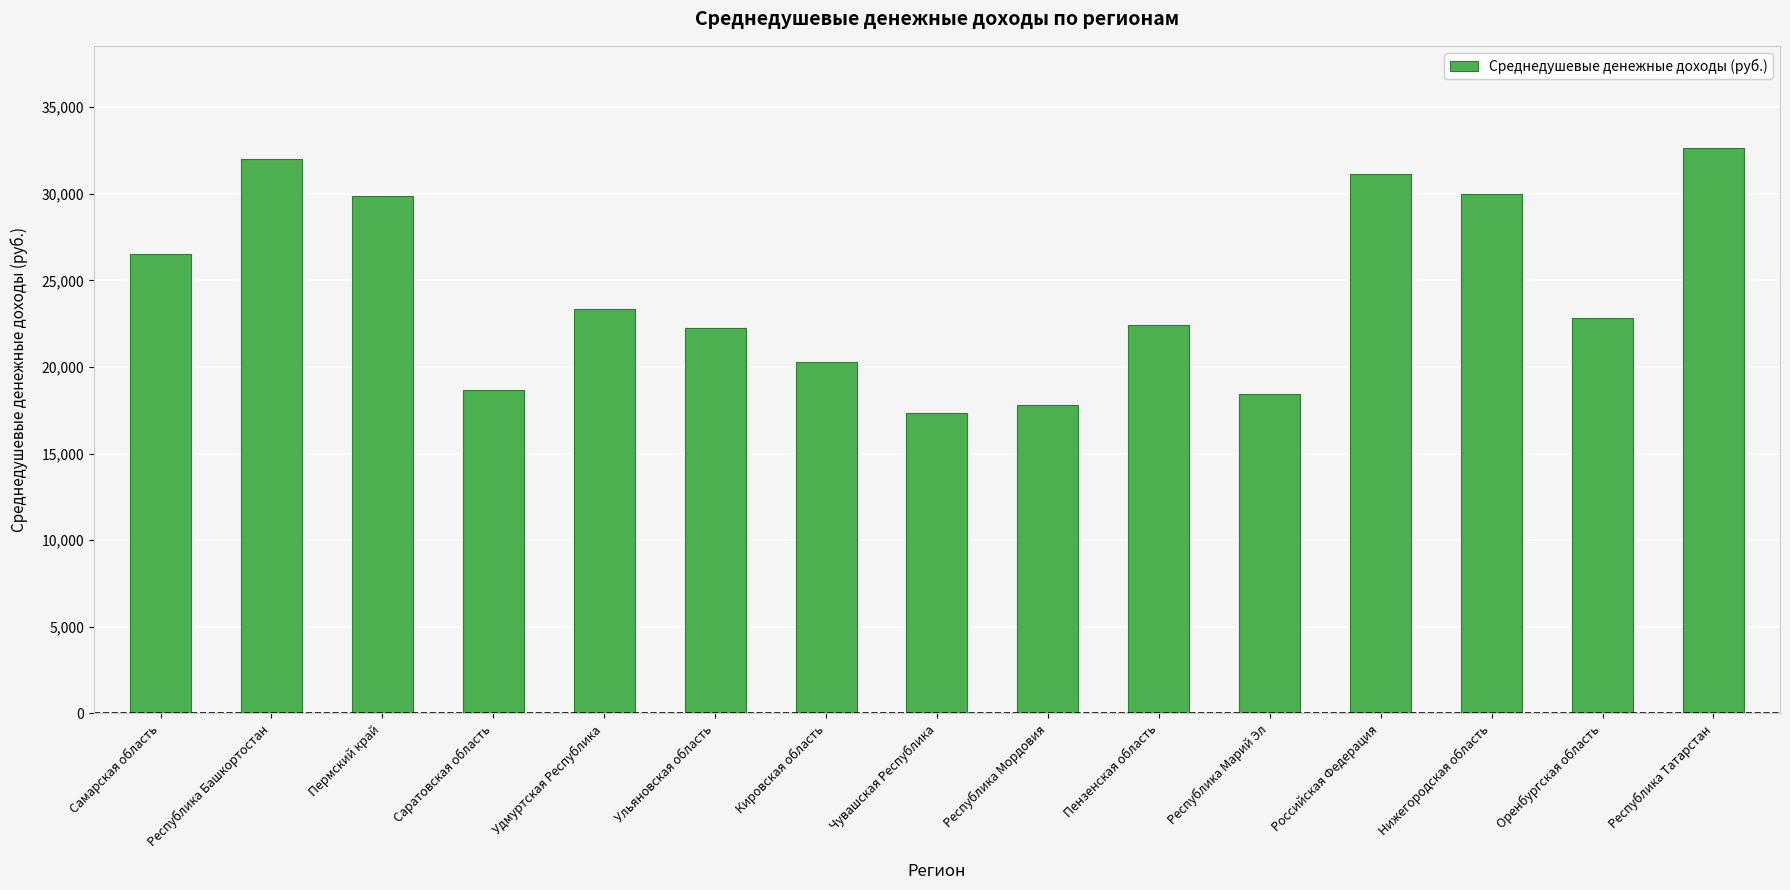

What is the difference between the second highest and second lowest values?

14180.4